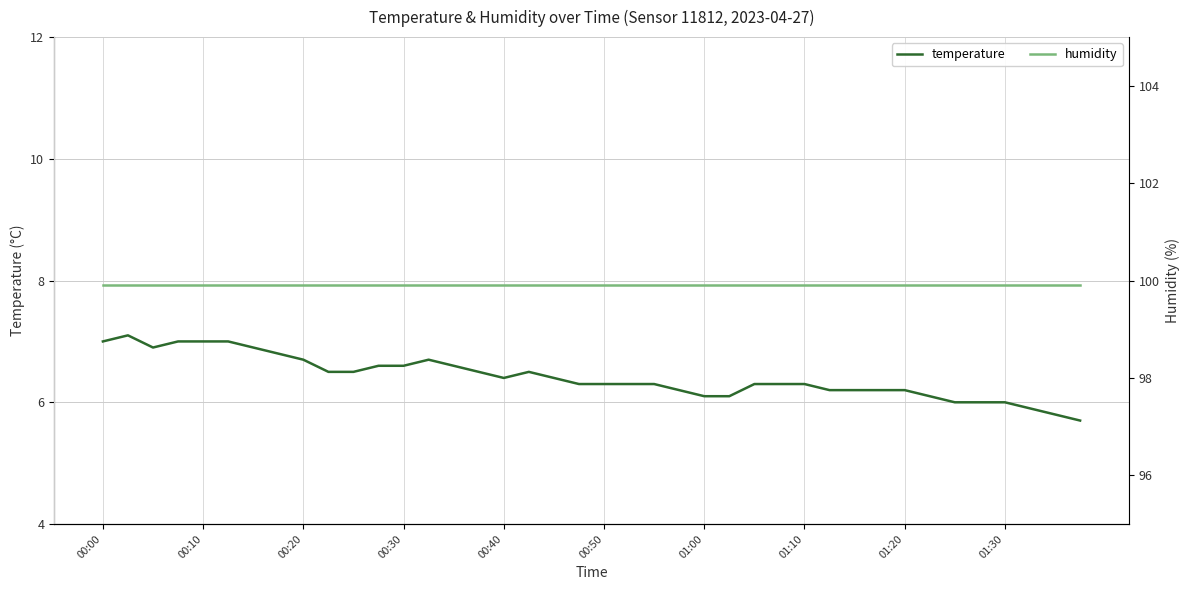

True or false: temperature has a value of 1.5 at 26.

False